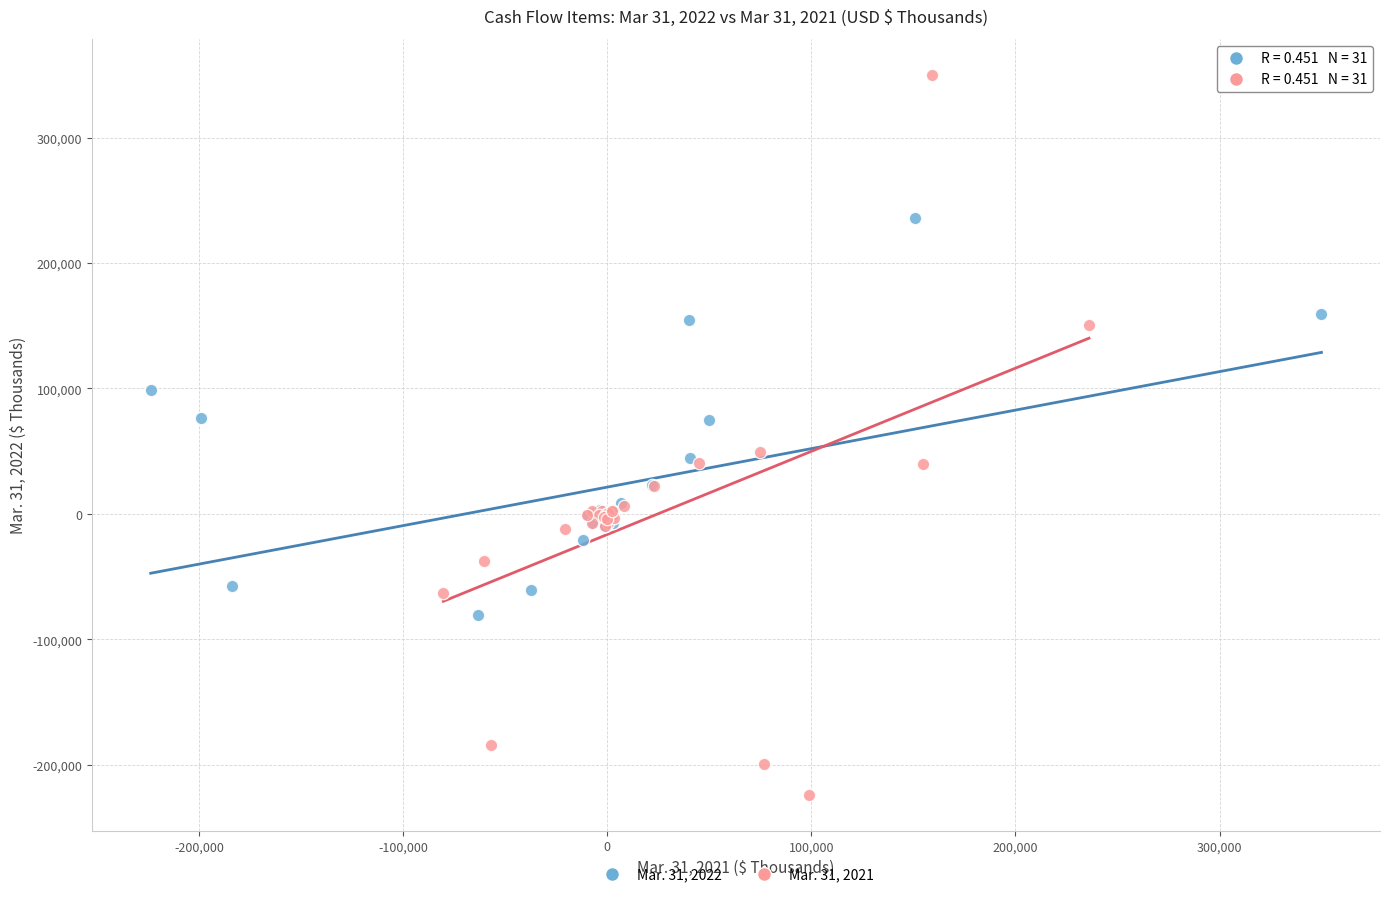

Which series contains the lowest Y value?

Mar. 31, 2021